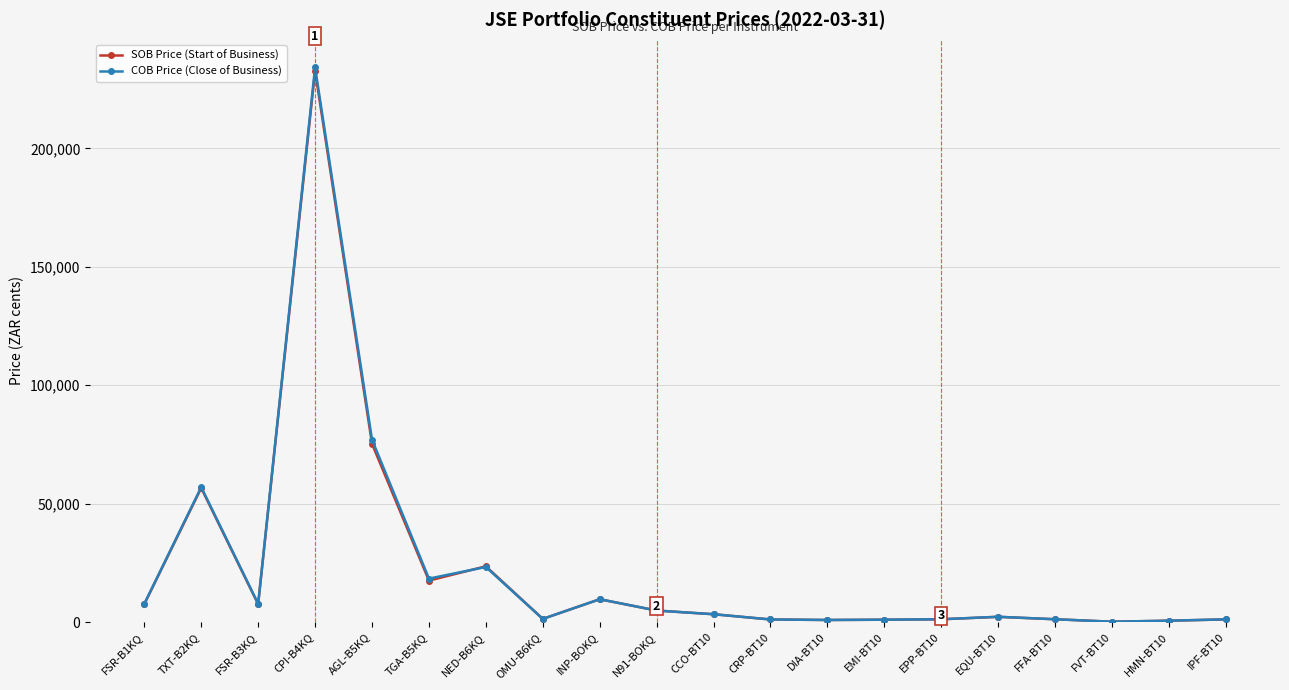

What is the minimum value for COB Price (Close of Business)?

205.0